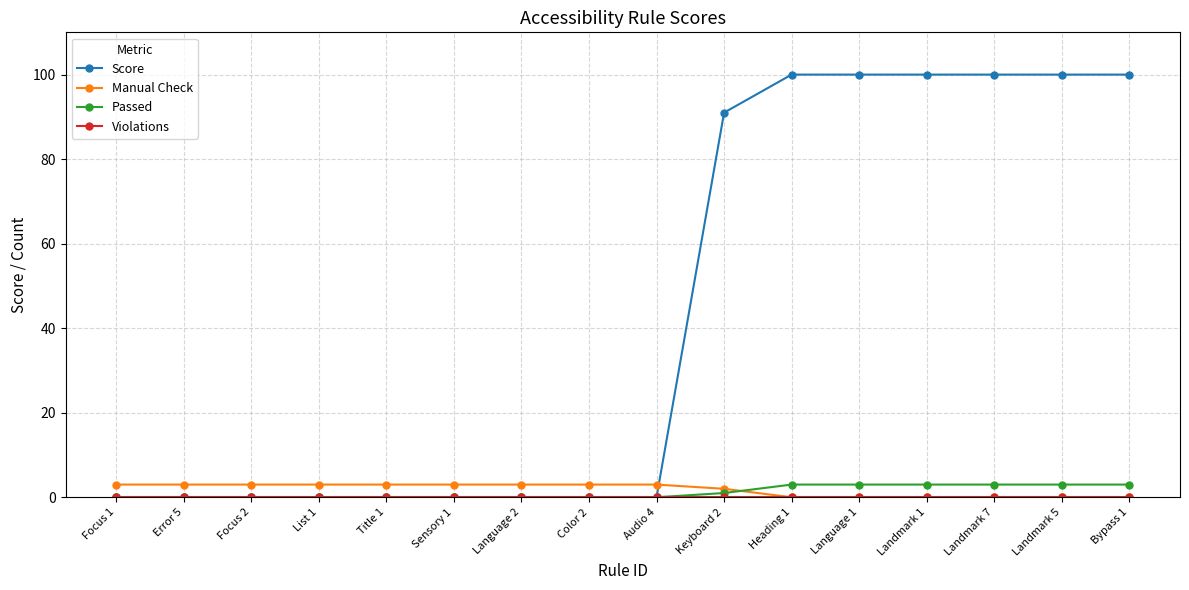

What is the total value across all series at Landmark 1?

103